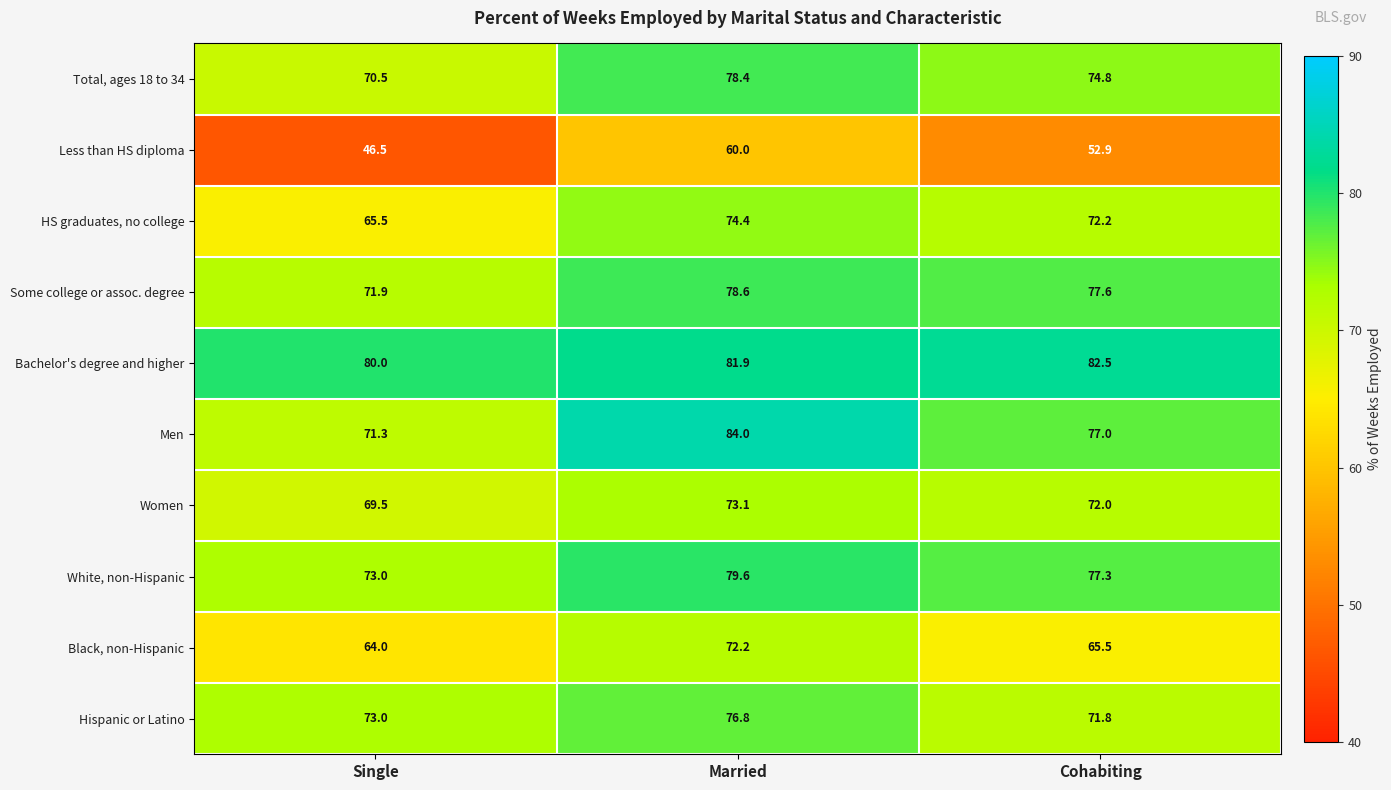

List the series in order of their peak value, lowest first.

Less than HS diploma, Black, non-Hispanic, Women, HS graduates, no college, Hispanic or Latino, Total, ages 18 to 34, Some college or assoc. degree, White, non-Hispanic, Bachelor's degree and higher, Men